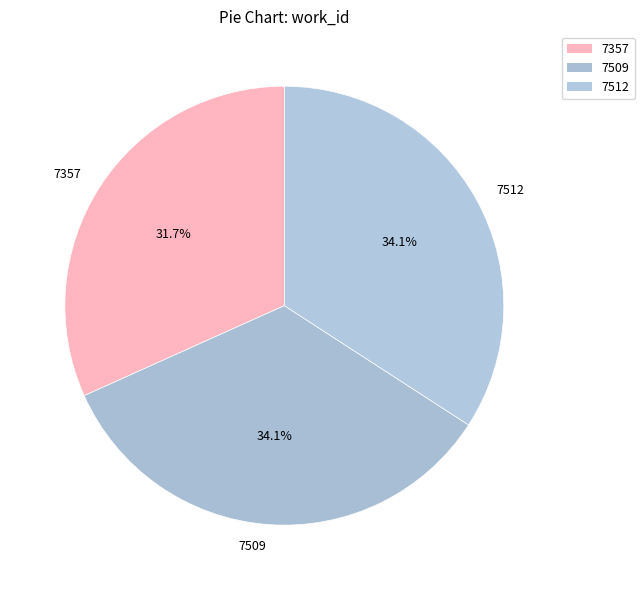

What percentage is the 7512 slice, to the nearest percent?

34%